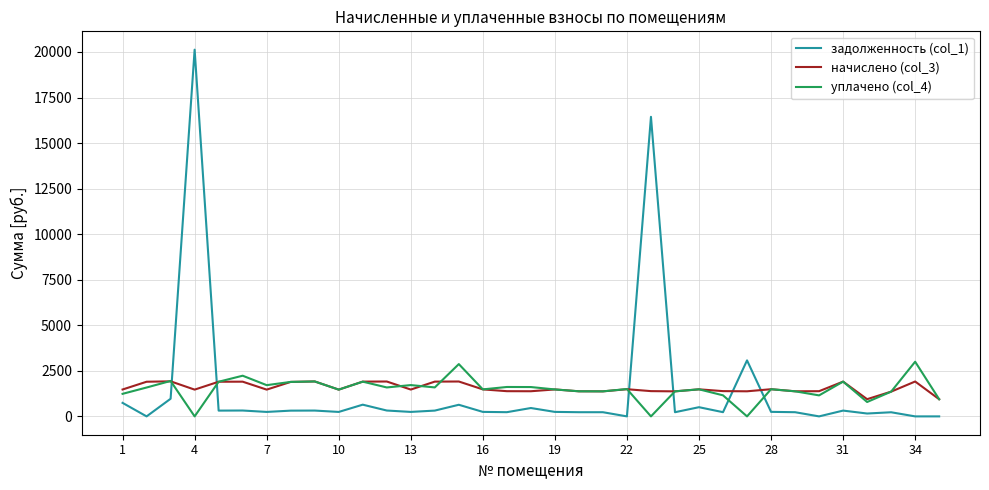

True or false: уплачено (col_4) and задолженность (col_1) intersect in this chart.

True